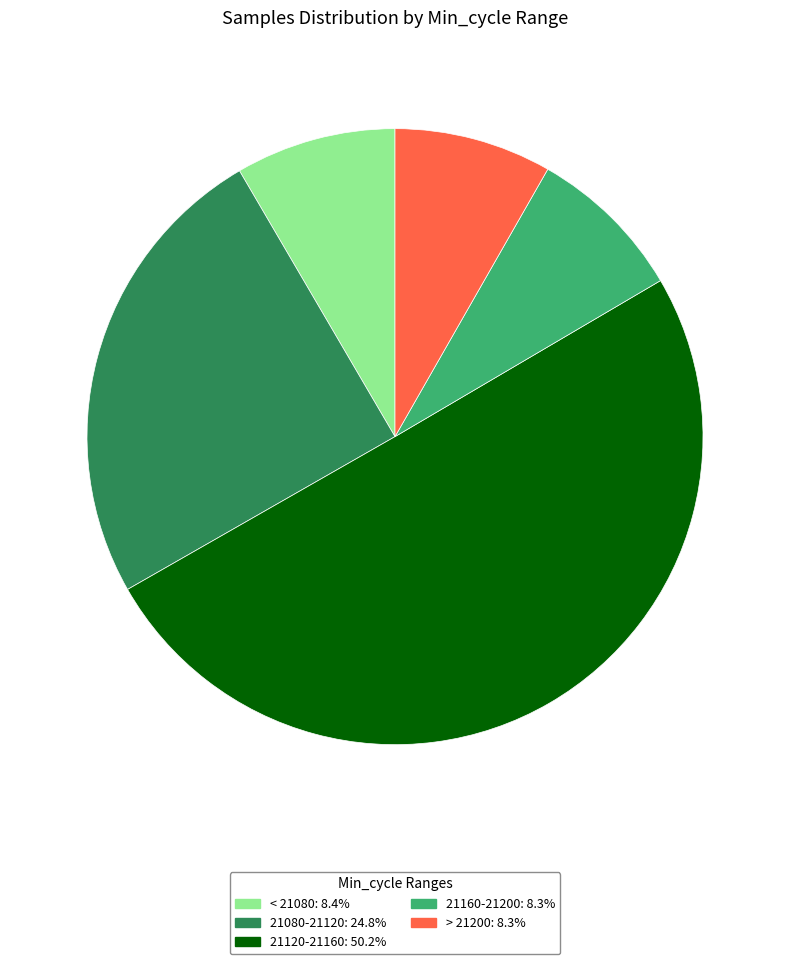

How many slices are in this pie chart?

5